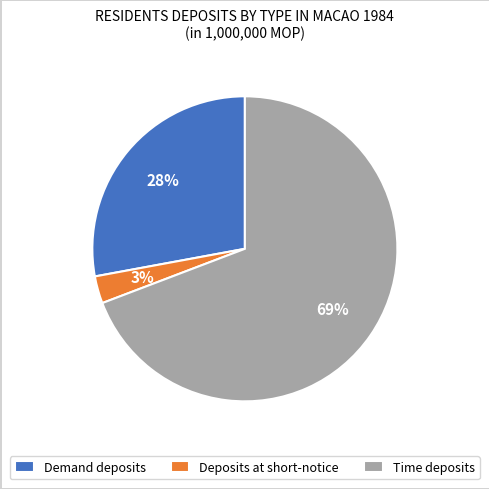

To the nearest percent, what percentage of the pie is Deposits at short-notice?

3%